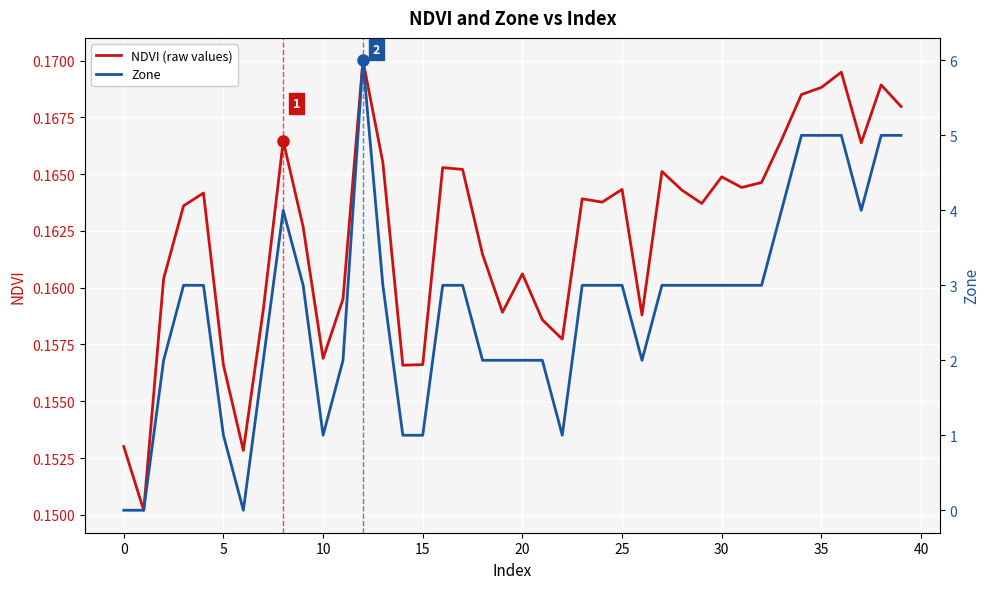

In Zone, how many points are lower than both neighbors (excluding endpoints)?

5